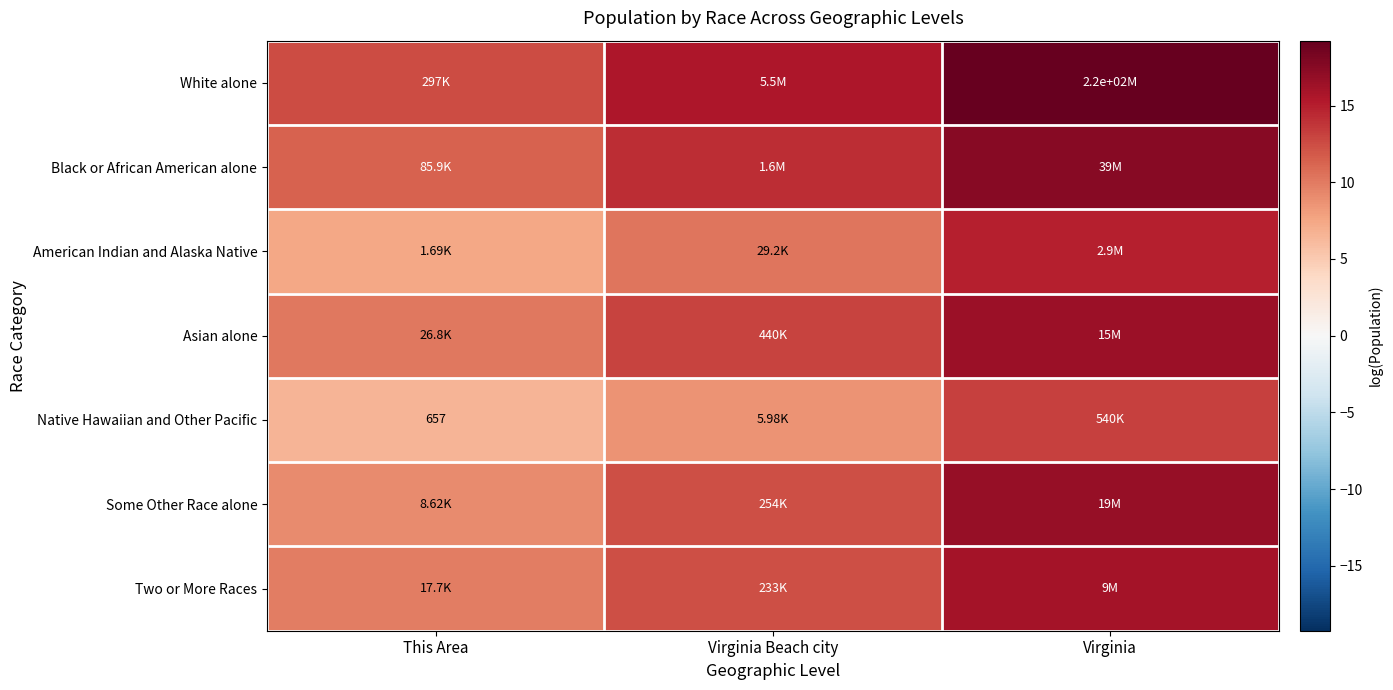

Is it true that Native Hawaiian and Other Pacific equals 8.7 at Virginia Beach city?

True